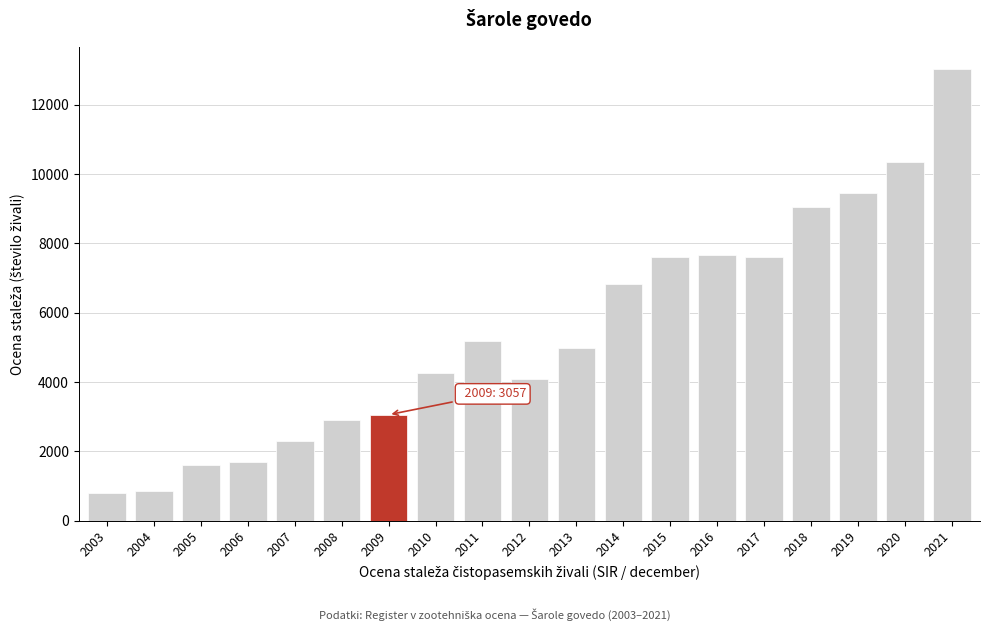

The value at 2021 is 13030. True or false?

True